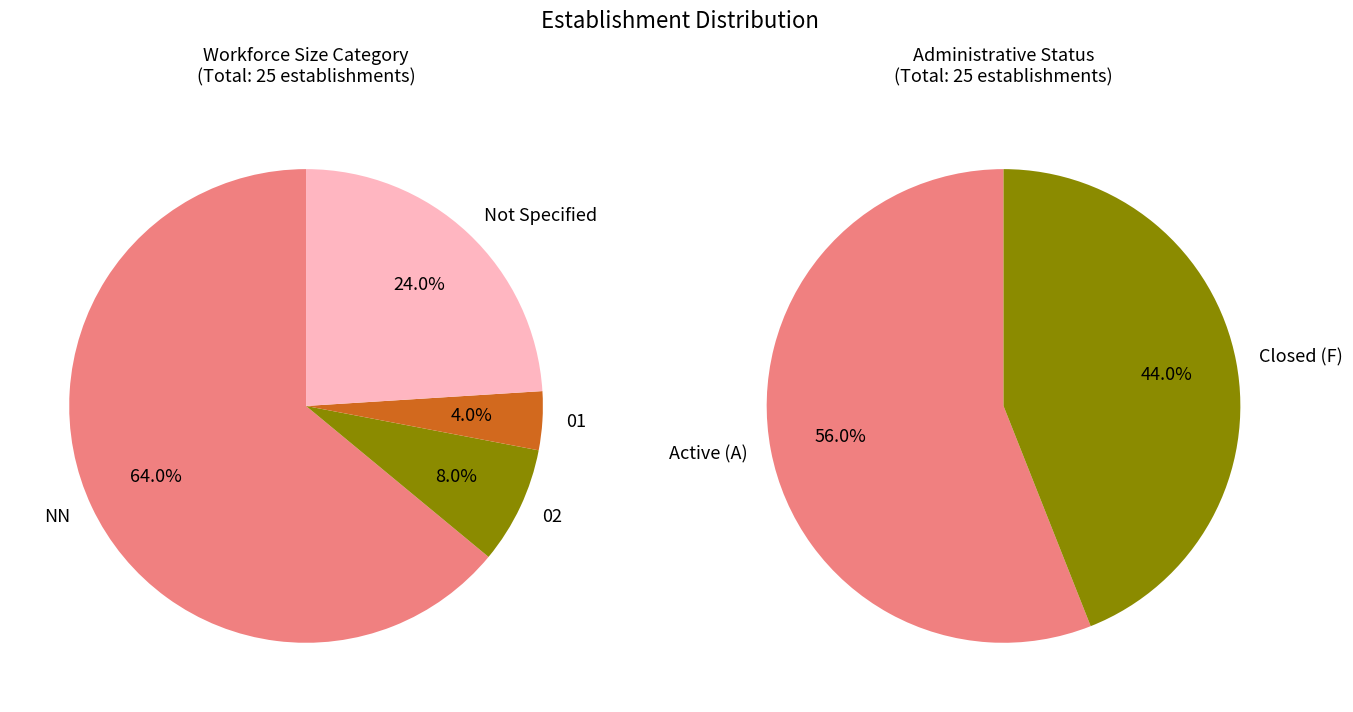

Which has a higher value, 01 or 02?

02